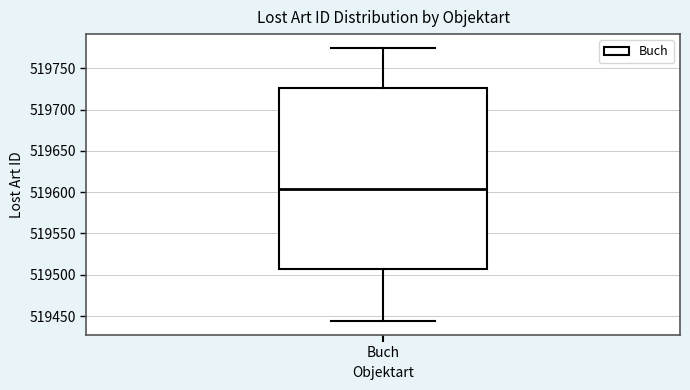

Read this box plot against the y-axis: the position of the median line, the range covered by the box, and the ends of both whiskers. The values are not printed on the chart, so give them approximately, as read against the axis.

median 519605, box 519510 to 519725, whiskers 519445 to 519775